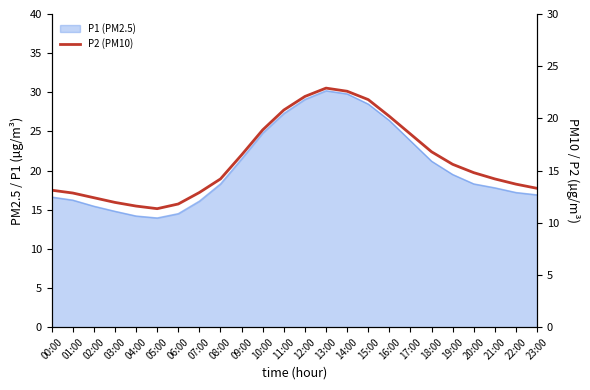

Which has a higher value, 10:00 or 01:00?

10:00